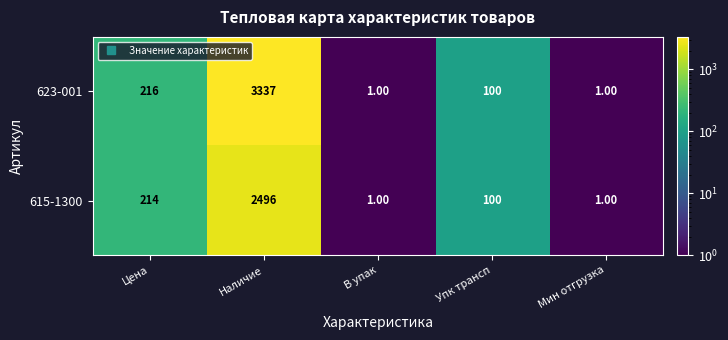

Where is 615-1300 nearest to the value 1248?

Цена